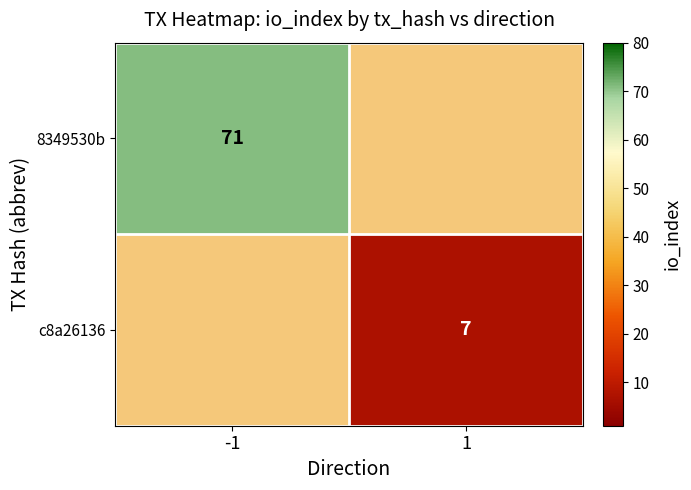

The value of c8a26136 at 1 is 7. True or false?

True